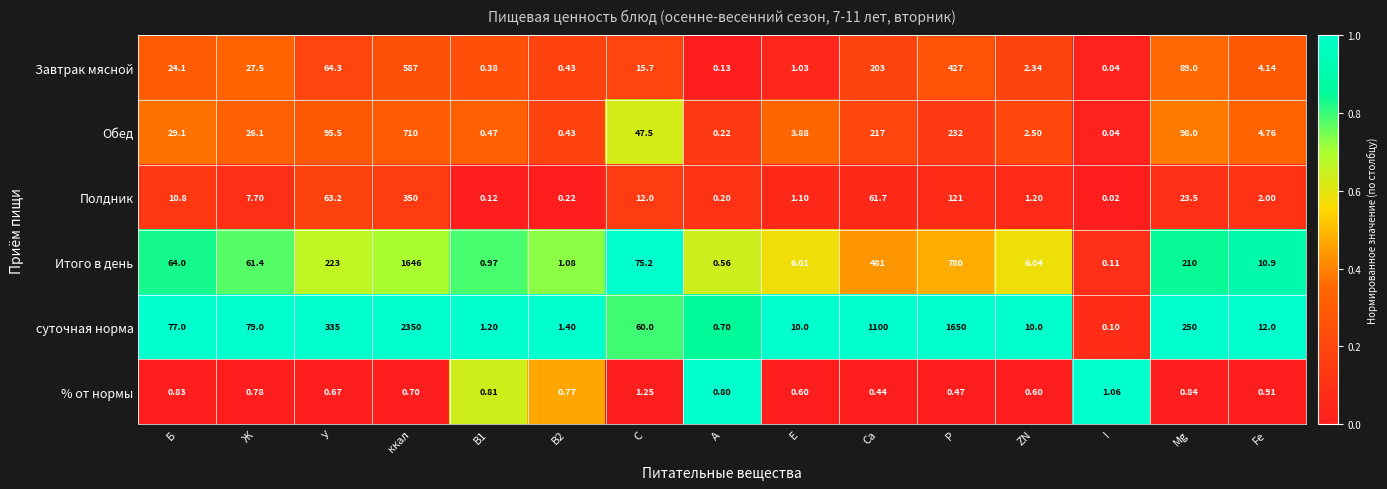

Rank the series at Ж from highest to lowest value.

суточная норма, Итого в день, Завтрак мясной, Обед, Полдник, % от нормы